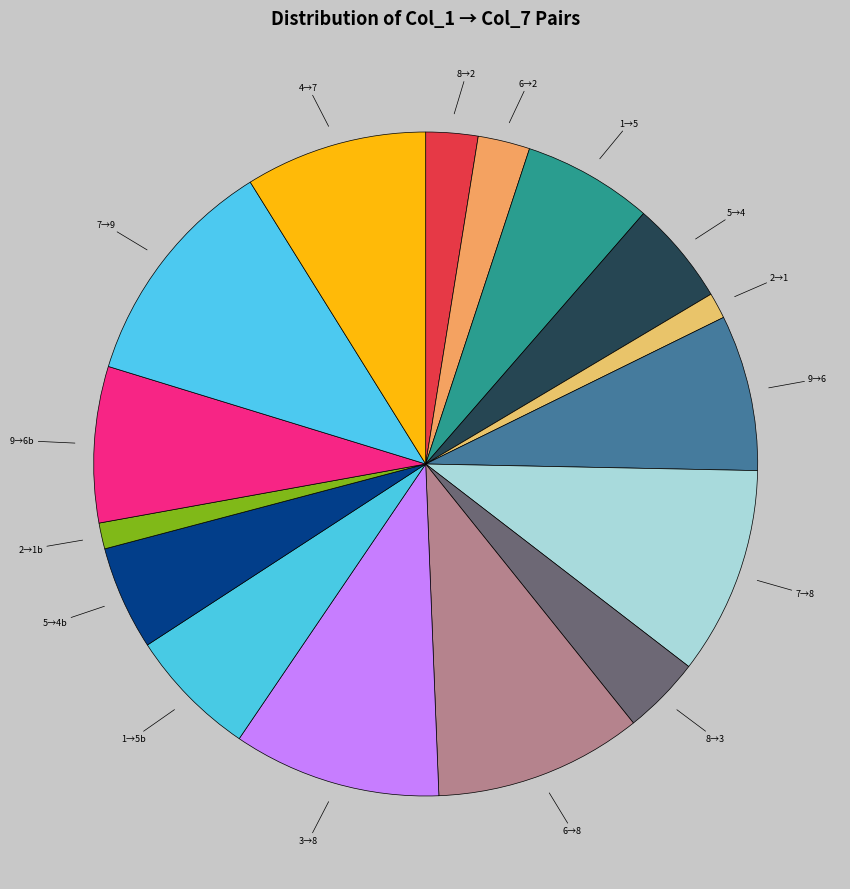

What is the ratio of the value at 4→7 to the value at 8→3?

2.3